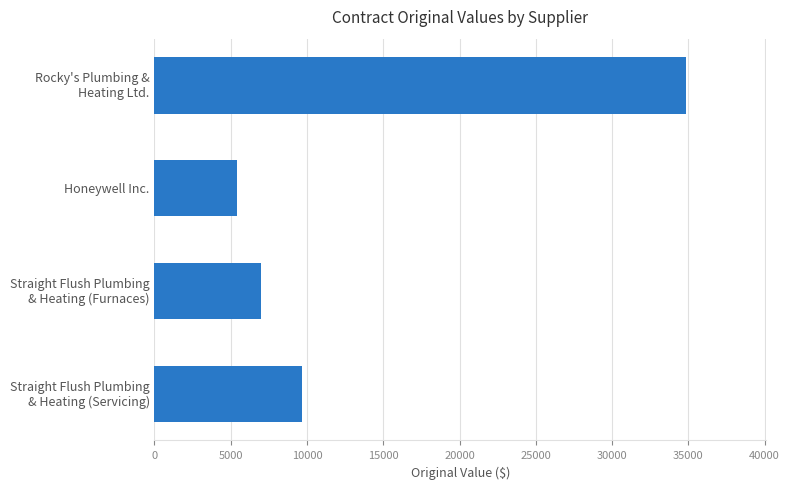

Reading top to bottom, what are all the values shown in this chart?

34870	5402	6980	9675